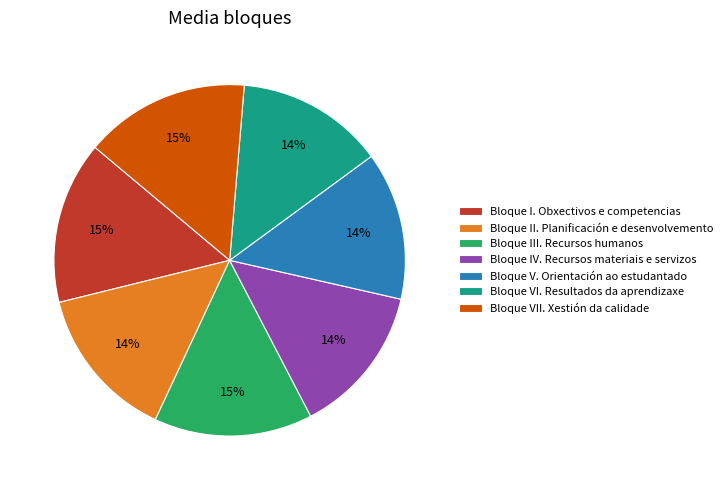

How many segments does this pie chart have?

7